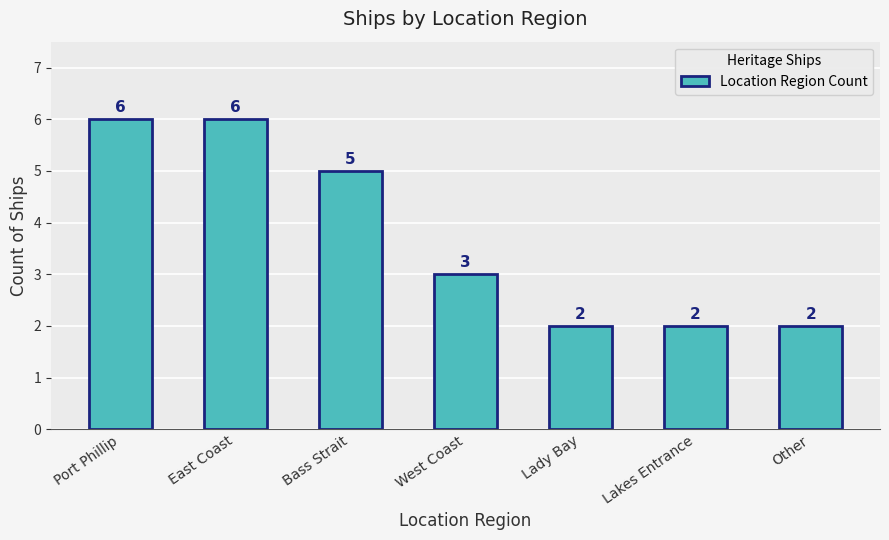

What is the ratio of the value at Lakes Entrance to the value at Bass Strait?

0.4